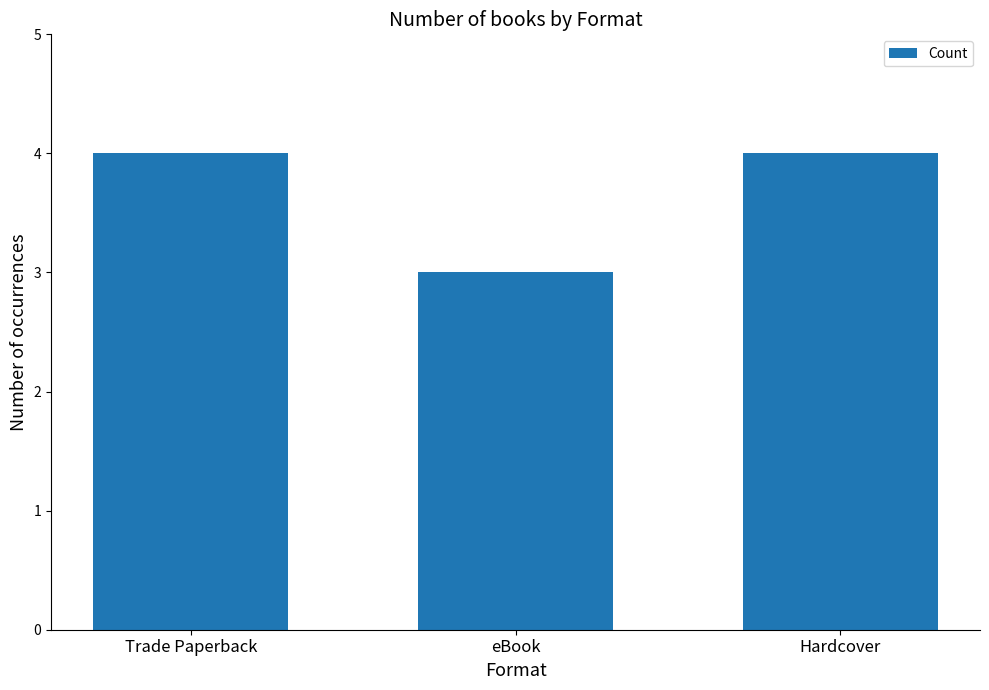

How many series are shown in this chart?

1